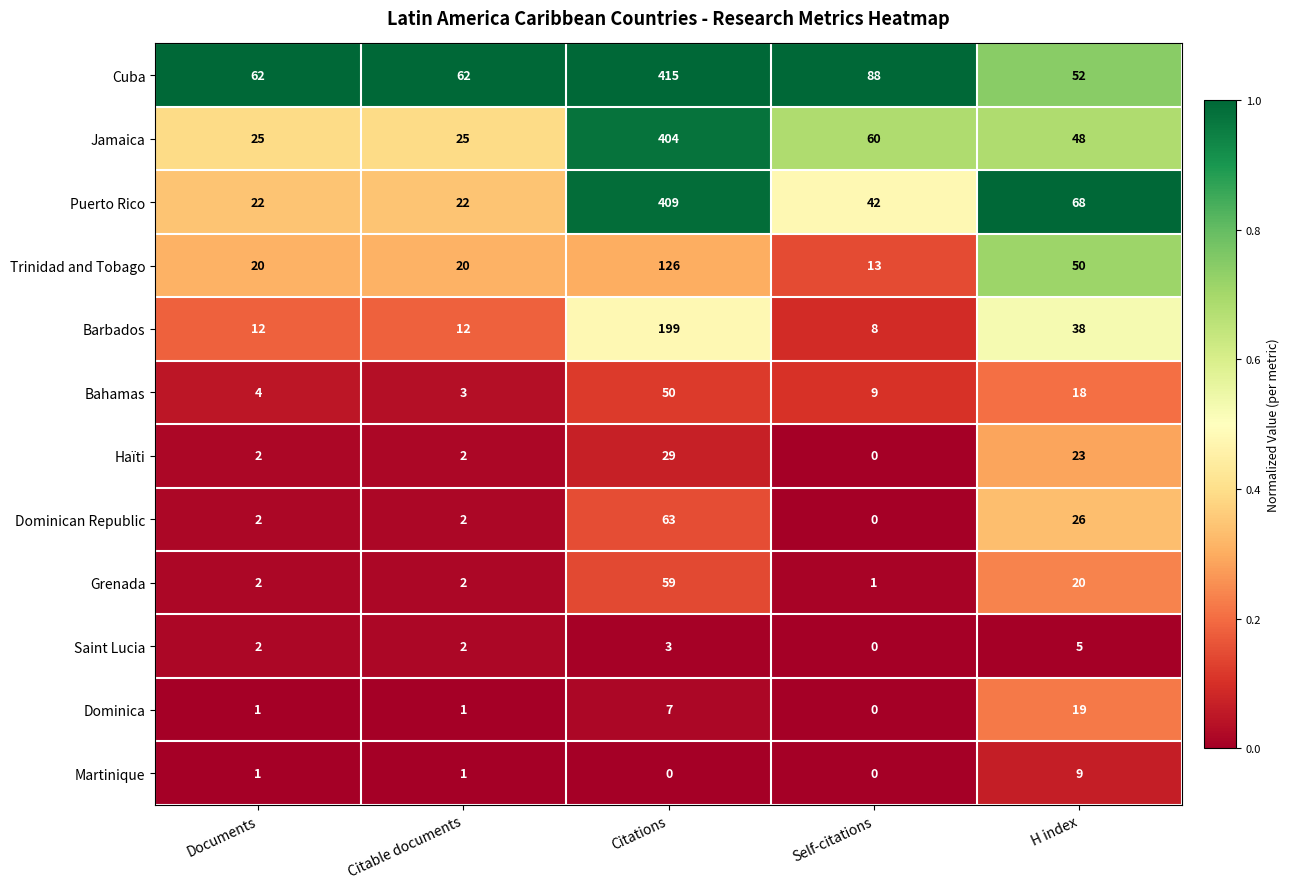

Where does the Jamaica series first go above 48?

Citations